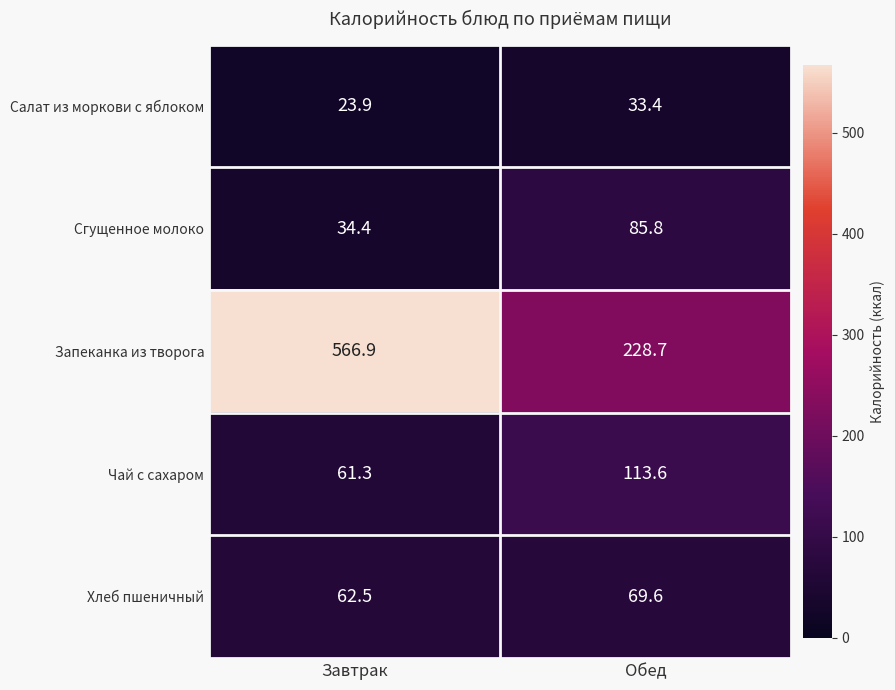

How many series are shown in this chart?

5